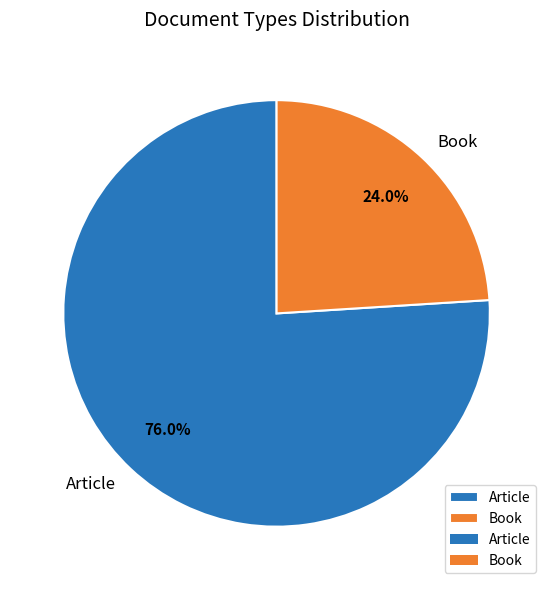

Which category has the biggest portion of the pie?

Article